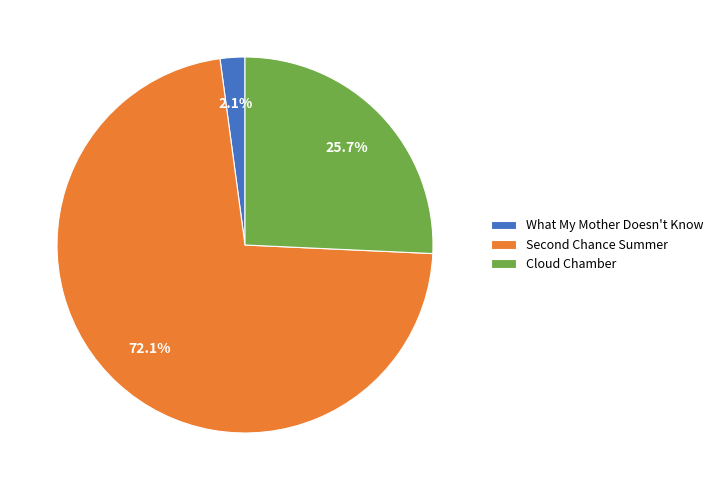

To the nearest percent, what is the difference between the largest and smallest slice percentages?

70%